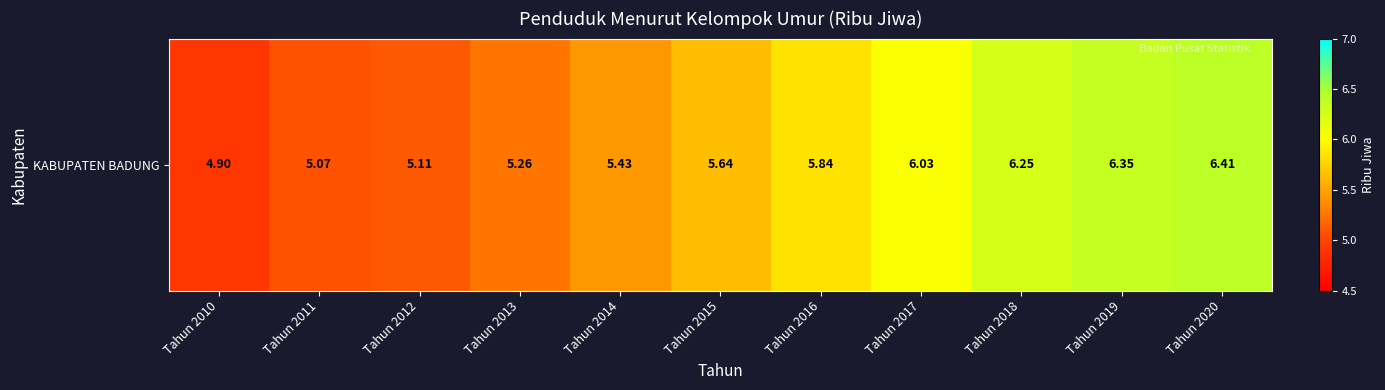

Reading left to right, what are all the values shown in this chart?

4.9	5.1	5.1	5.3	5.4	5.6	5.8	6.0	6.2	6.3	6.4